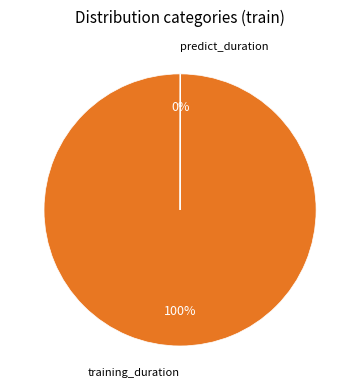

What is the largest slice in the pie chart?

training_duration